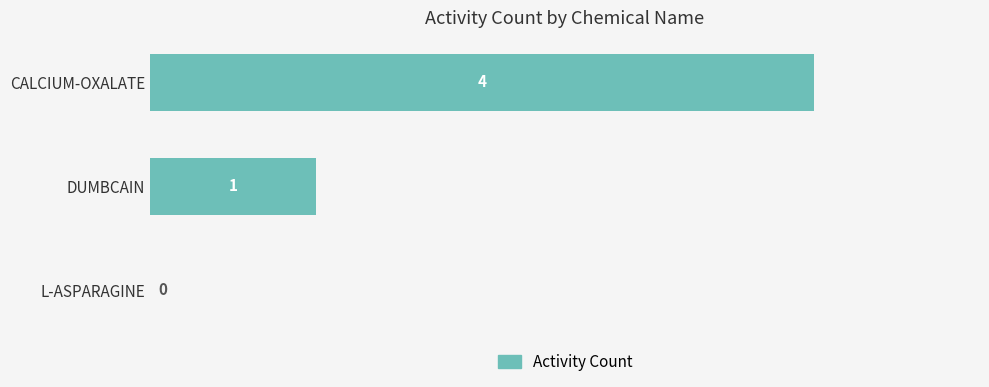

What is the maximum value shown in the chart?

4